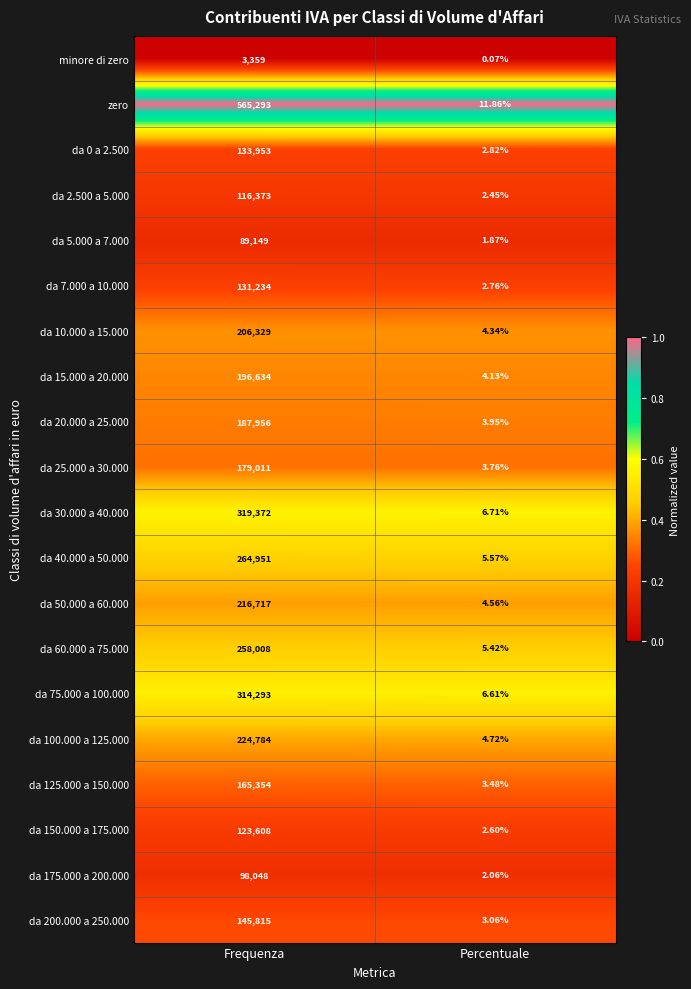

Where is da 25.000 a 30.000 nearest to the value 89507?

Percentuale